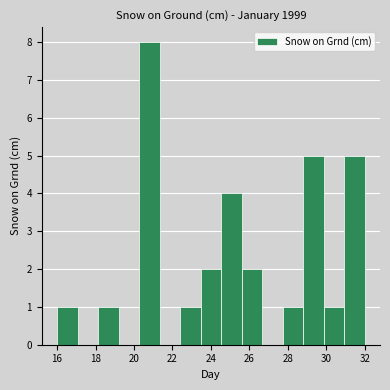

How tall is the bar that spans 27.8 to 28.8 on the x-axis? Neither the bar edges nor the heights are printed on the chart, so give them approximately, as read against the axes.

1